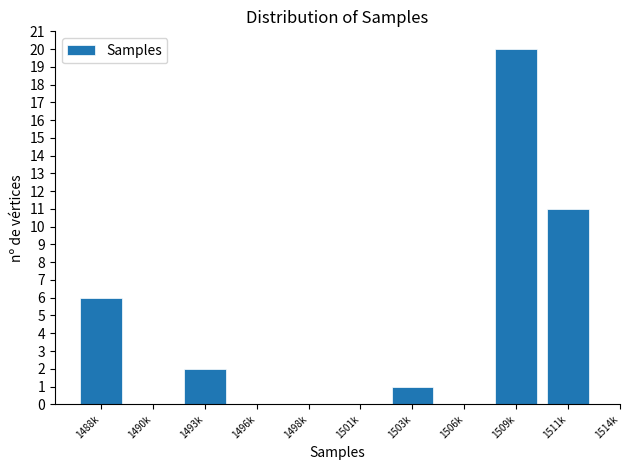

Reading right to left, what are all the values shown in this chart?

1511k=11	1509k=20	1506k=0	1503k=1	1501k=0	1498k=0	1496k=0	1493k=2	1490k=0	1488k=6